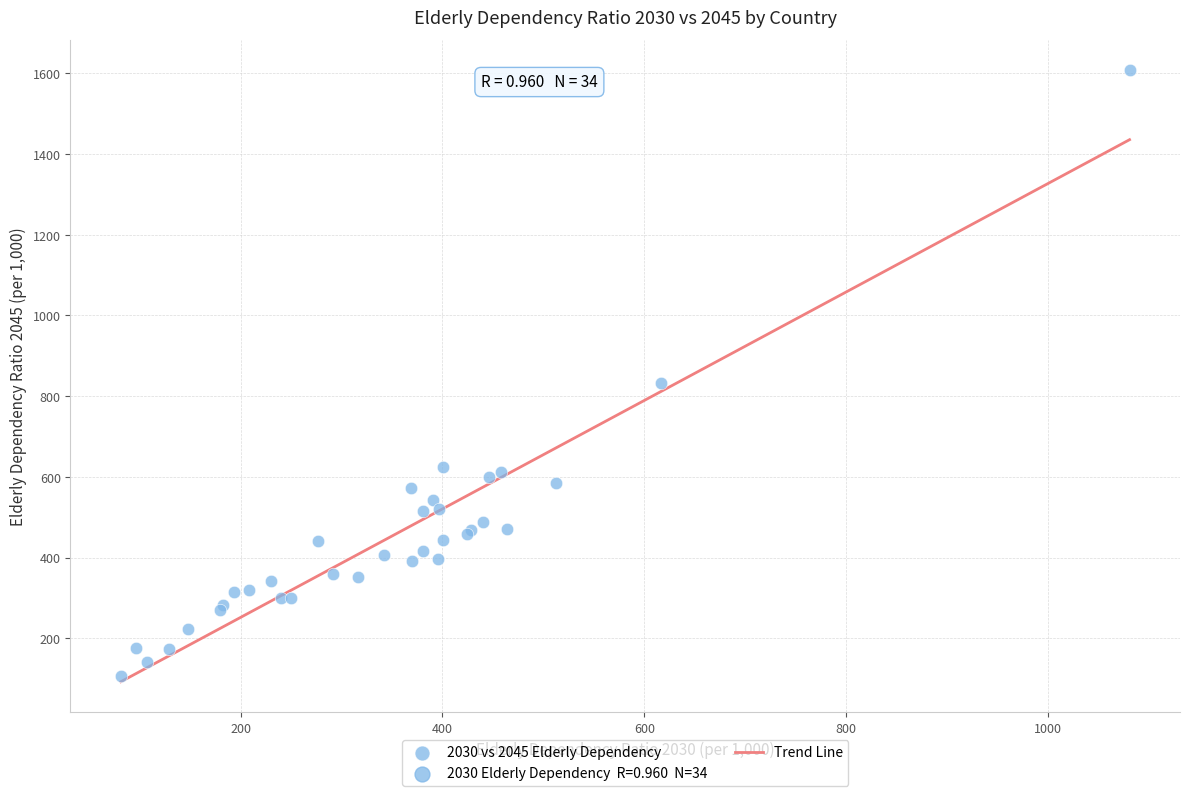

What Y value in the scatter plot is closest to 856?

832.4